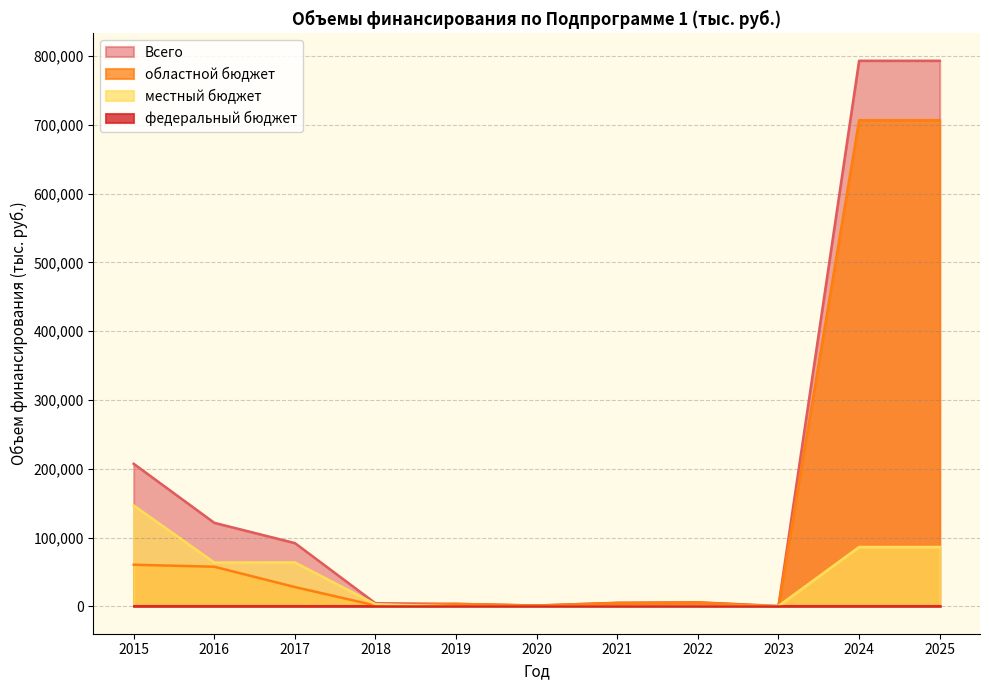

Rank the categories by областной бюджет value from highest to lowest.

2024, 2025, 2015, 2016, 2017, 2022, 2021, 2019, 2018, 2020, 2023